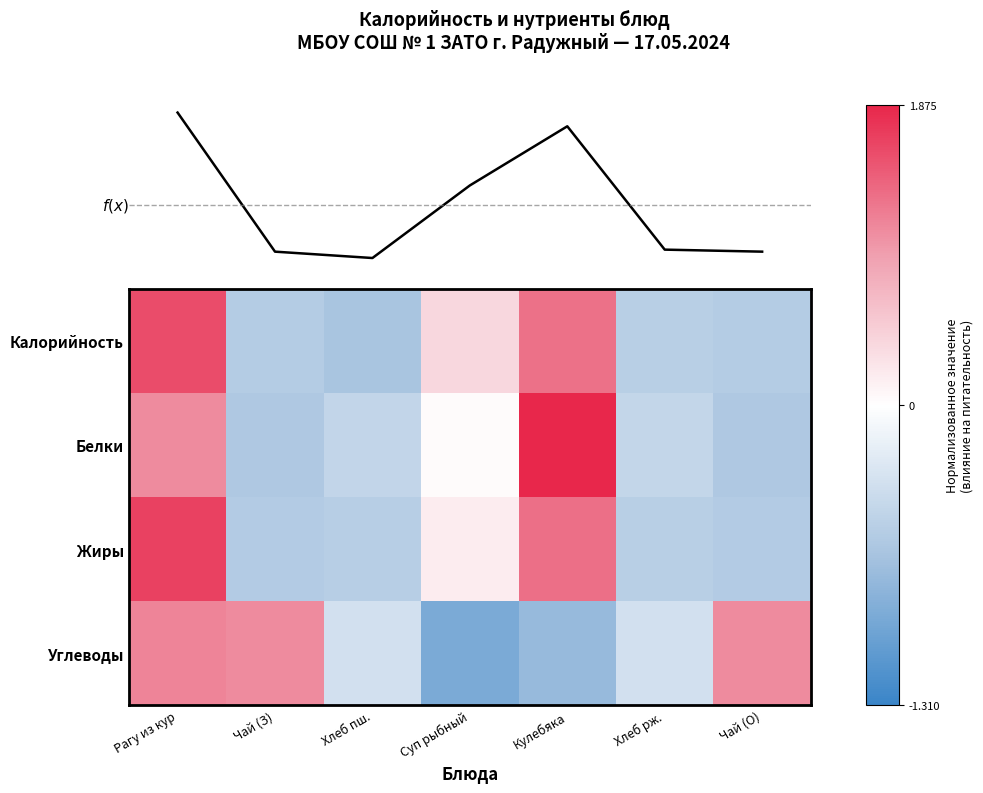

True or false: f(x) has a value of 23.7 at Хлеб рж..

False